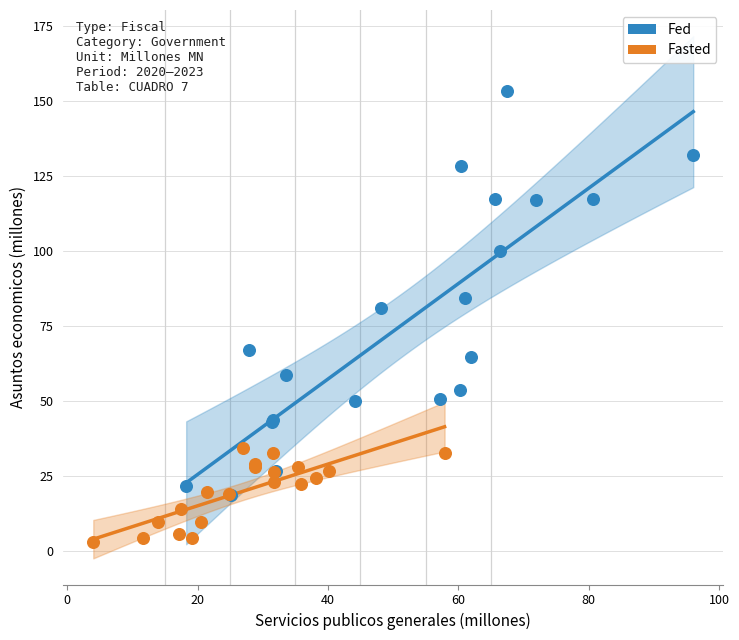

Which series has the largest Y range (max minus min)?

Fed